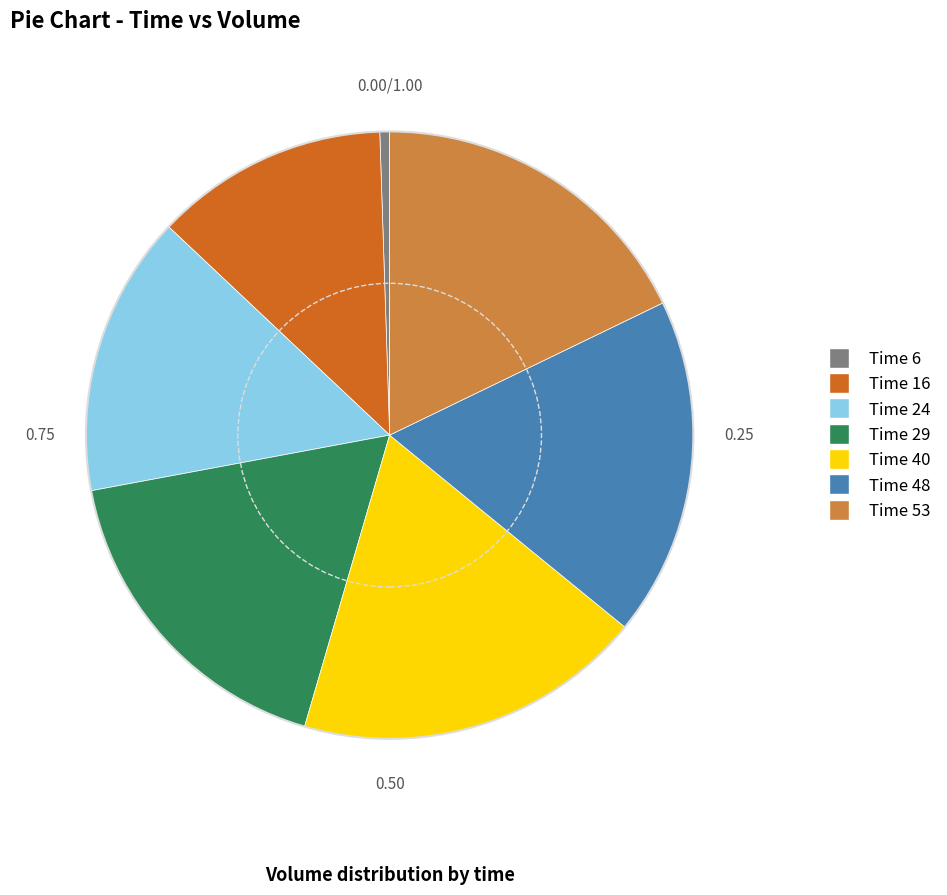

Is there any slice that represents more than half of the pie?

No